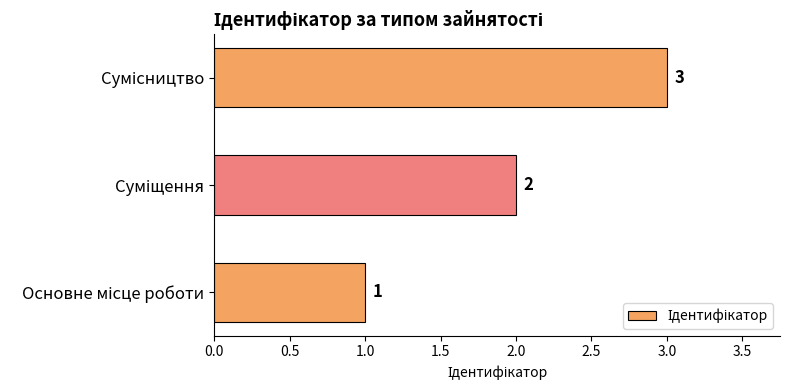

What is the greatest value displayed?

3